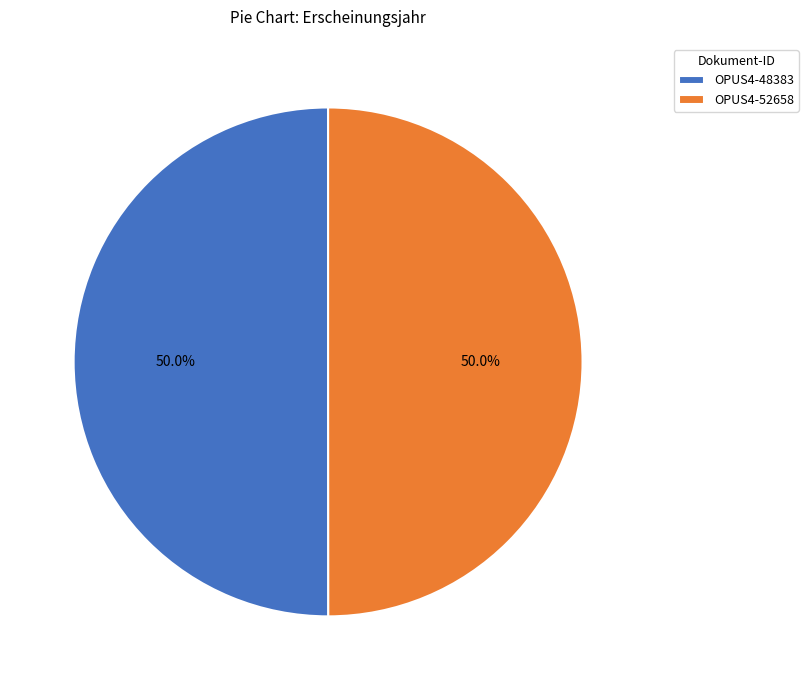

What is the ratio of the value at OPUS4-52658 to the value at OPUS4-48383?

1.0